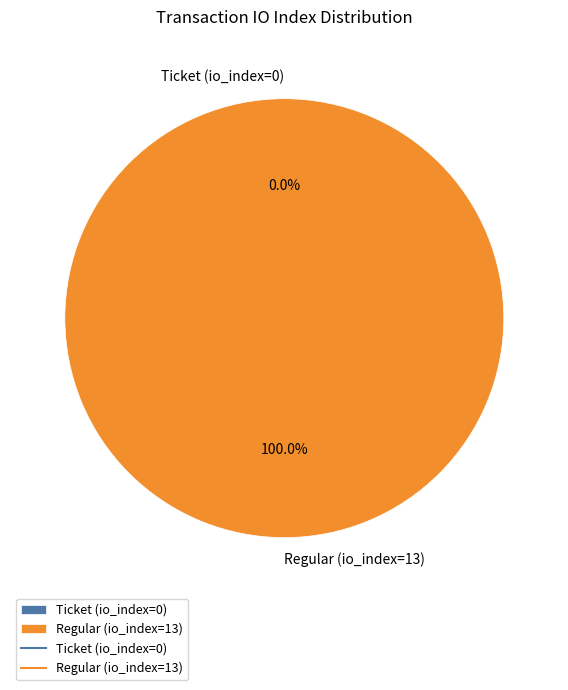

Rank the categories by value from highest to lowest.

Regular (io_index=13), Ticket (io_index=0)